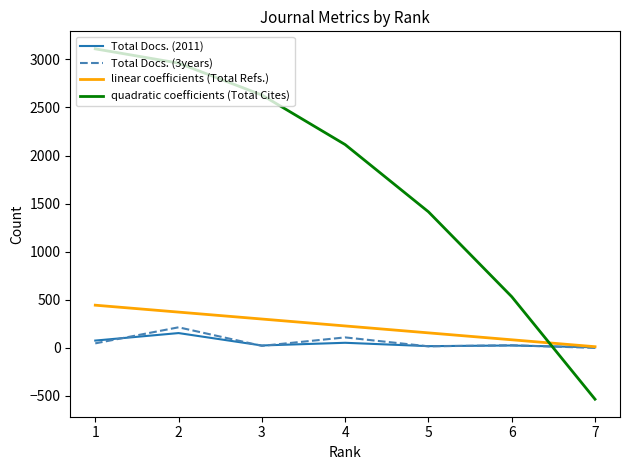

Does the chart display data point markers on the line(s)?

No